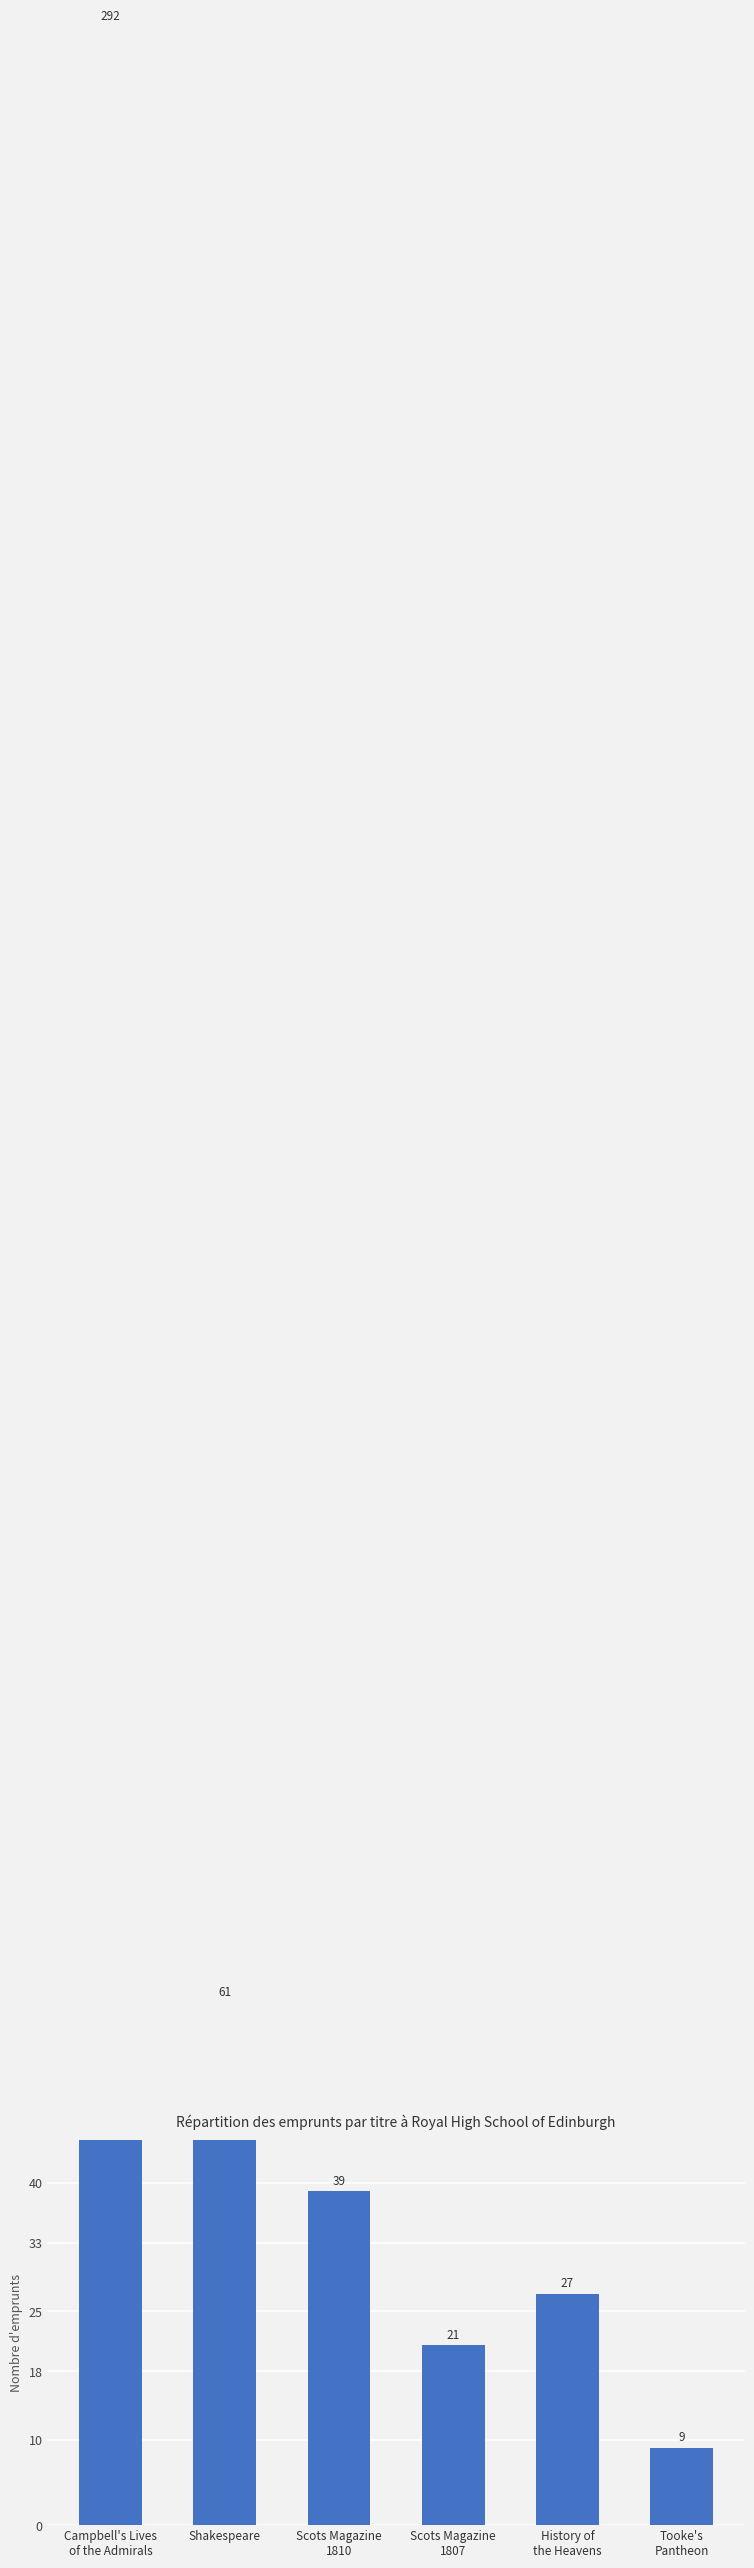

What is the label of the 3rd bar from the left?

Scots Magazine
1810